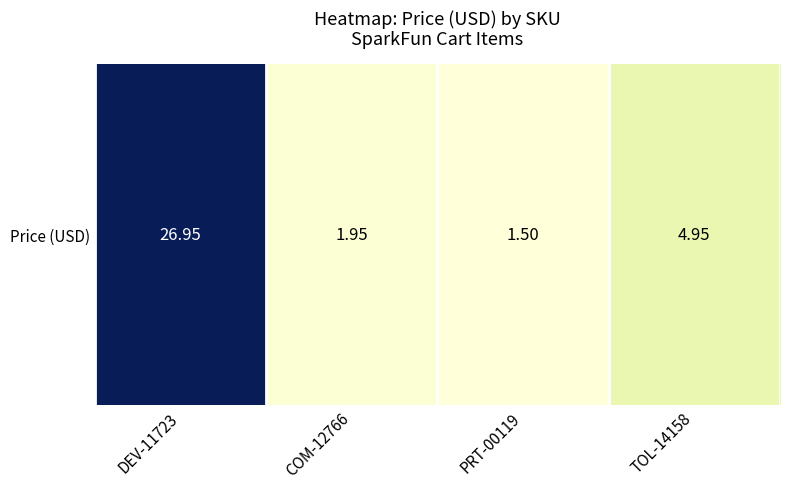

Where is the data nearest to the value 14?

TOL-14158